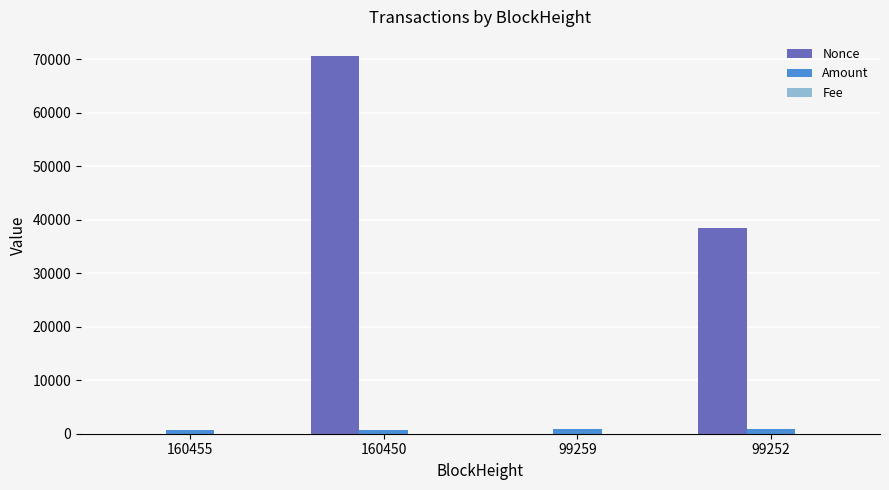

Which category has the highest value in the Nonce series?

160450